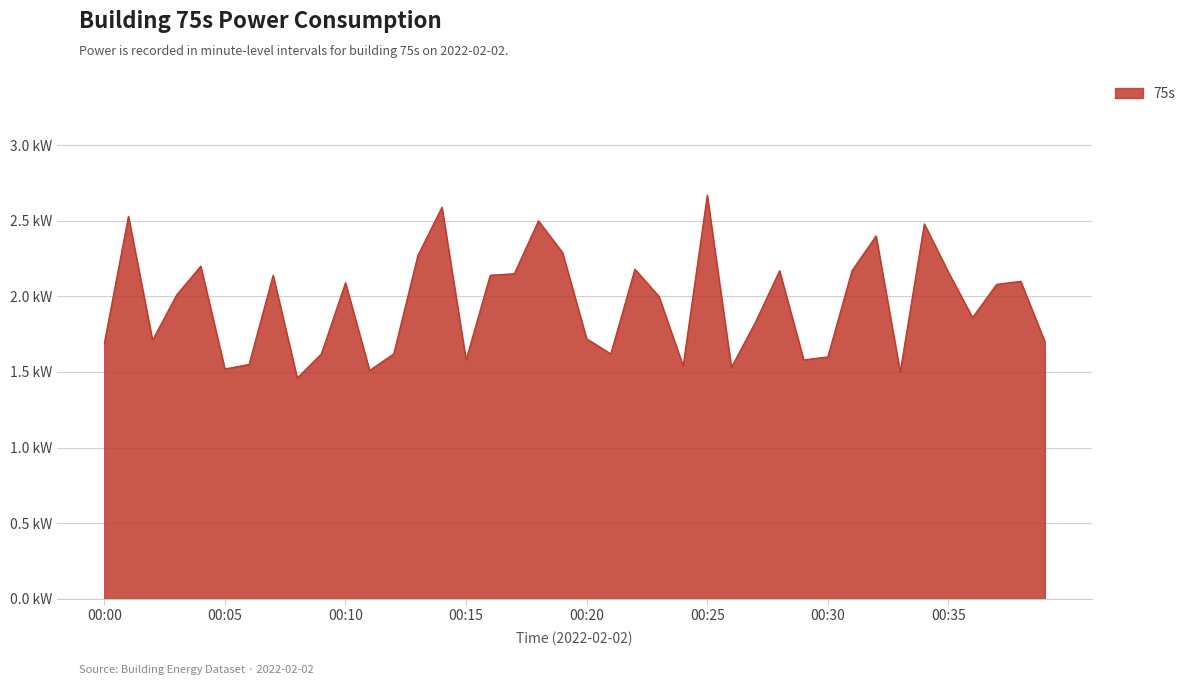

List the labels in order of value, smallest first.

00:08, 00:33, 00:11, 00:05, 00:26, 00:24, 00:06, 00:15, 00:29, 00:30, 00:09, 00:12, 00:21, 00:00, 00:39, 00:02, 00:20, 00:27, 00:36, 00:23, 00:03, 00:37, 00:10, 00:38, 00:07, 00:16, 00:17, 00:35, 00:28, 00:31, 00:22, 00:04, 00:13, 00:19, 00:32, 00:34, 00:18, 00:01, 00:14, 00:25